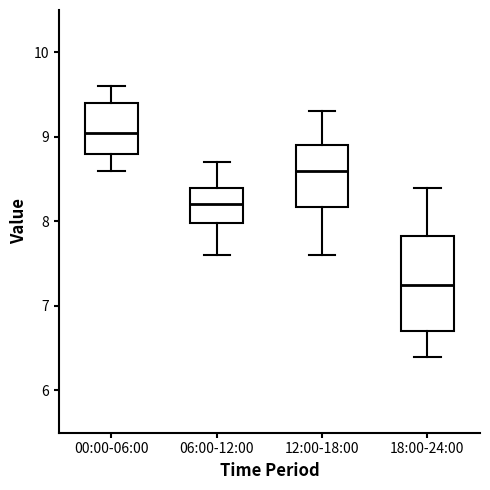

Which box is the tallest, from its lower edge to its upper edge?

18:00-24:00